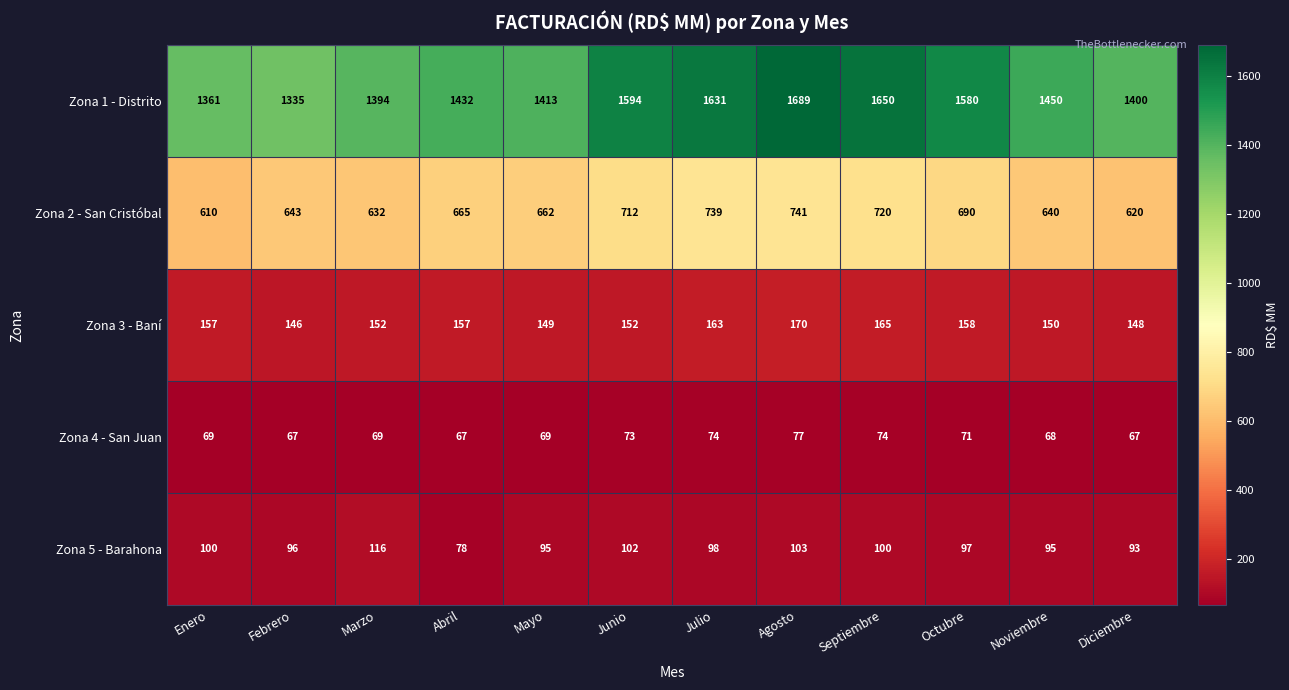

The Zona 1 - Distrito series shows 1650 at Septiembre. True or false?

True